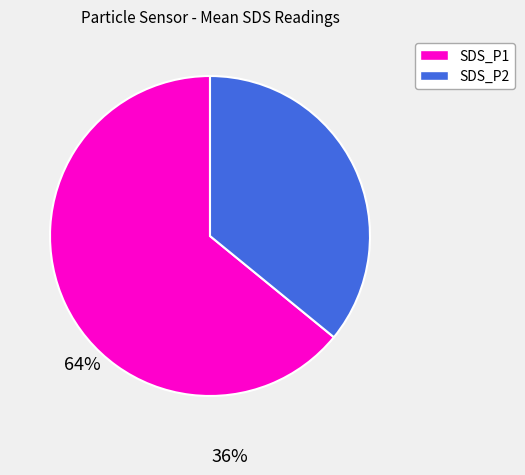

What is the largest slice in the pie chart?

SDS_P1